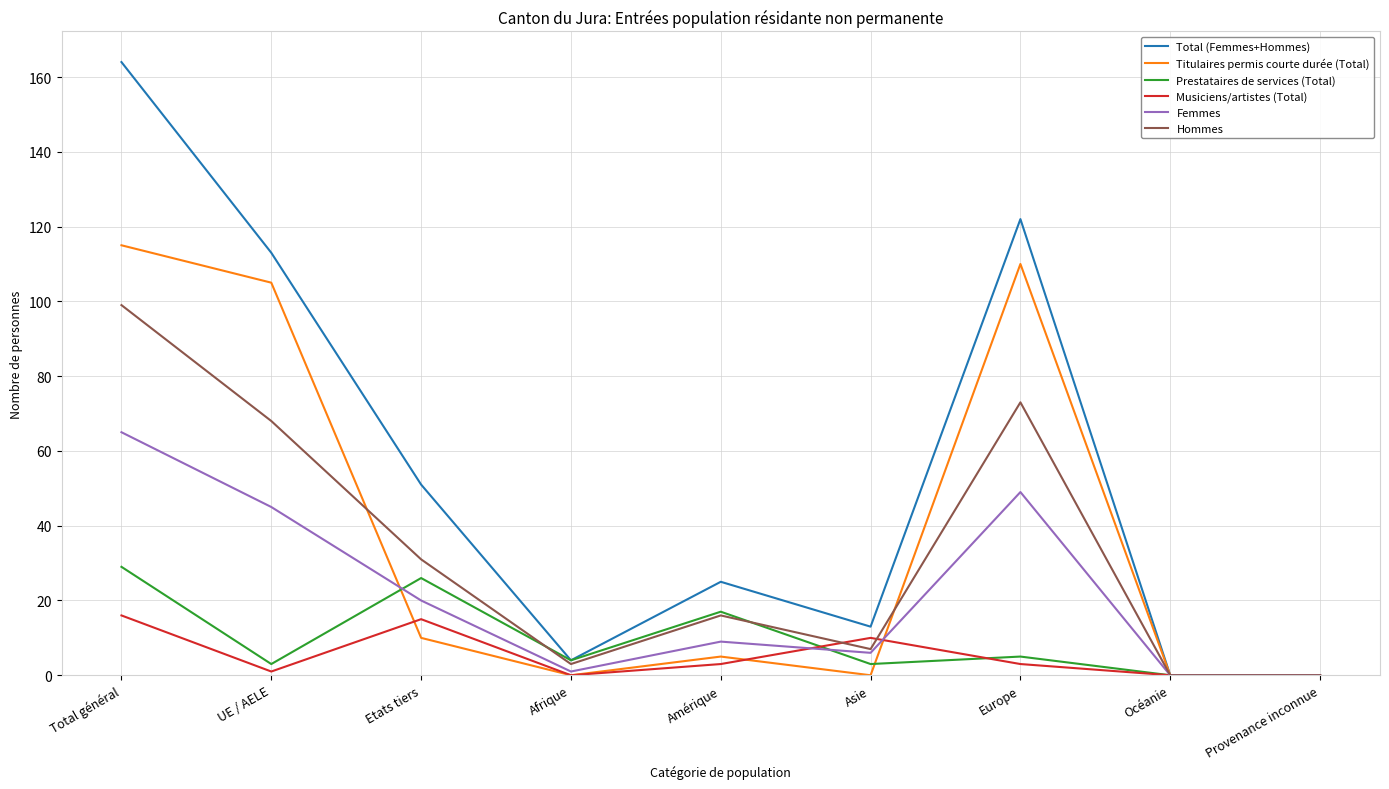

Reading left to right, extract all data points from this chart.

Total (Femmes+Hommes): 164	113	51	4	25	13	122	0	0
Titulaires permis courte durée (Total): 115	105	10	0	5	0	110	0	0
Prestataires de services (Total): 29	3	26	4	17	3	5	0	0
Musiciens/artistes (Total): 16	1	15	0	3	10	3	0	0
Femmes: 65	45	20	1	9	6	49	0	0
Hommes: 99	68	31	3	16	7	73	0	0